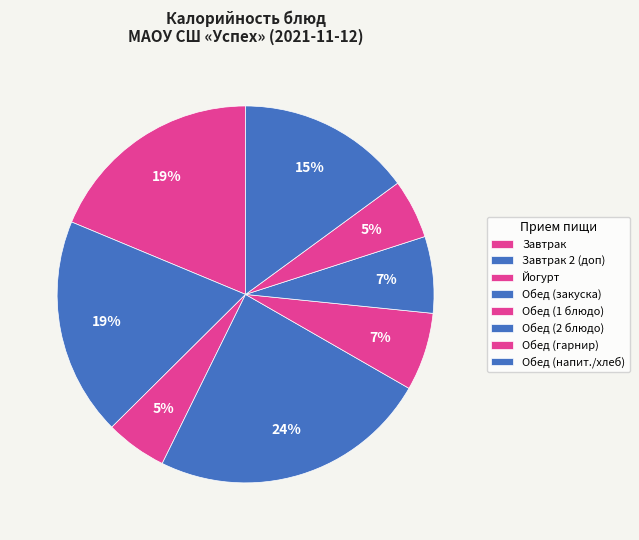

Count the number of slices in the pie.

8